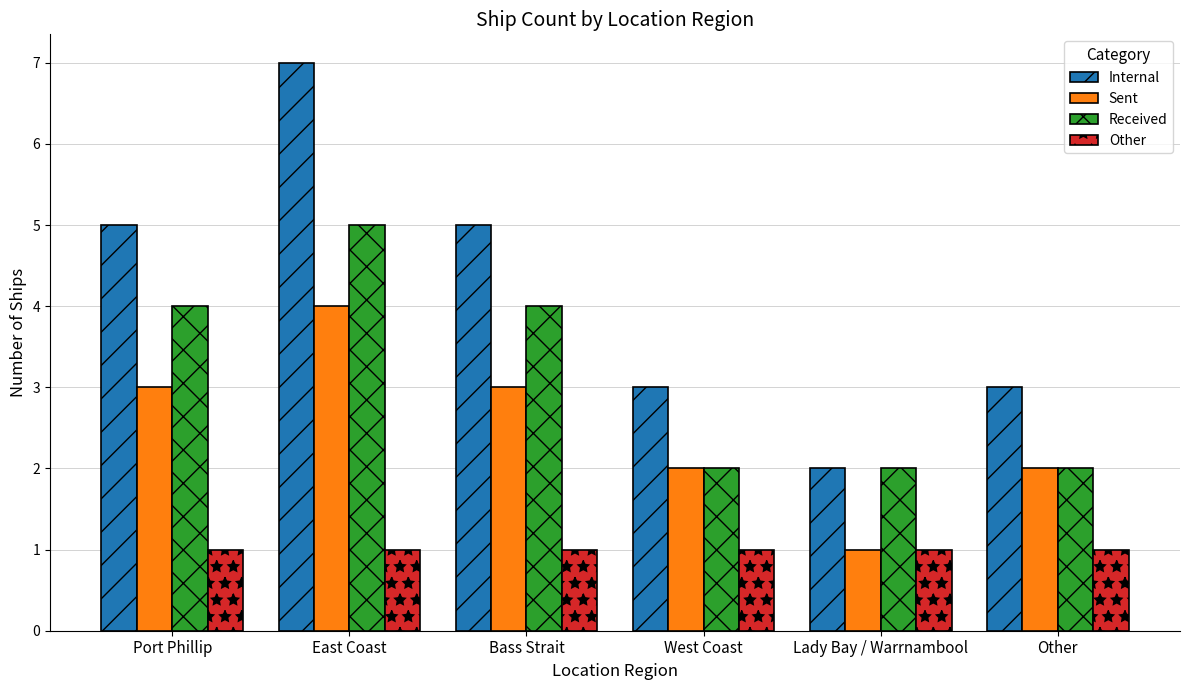

Which series has the widest spread of values?

Internal